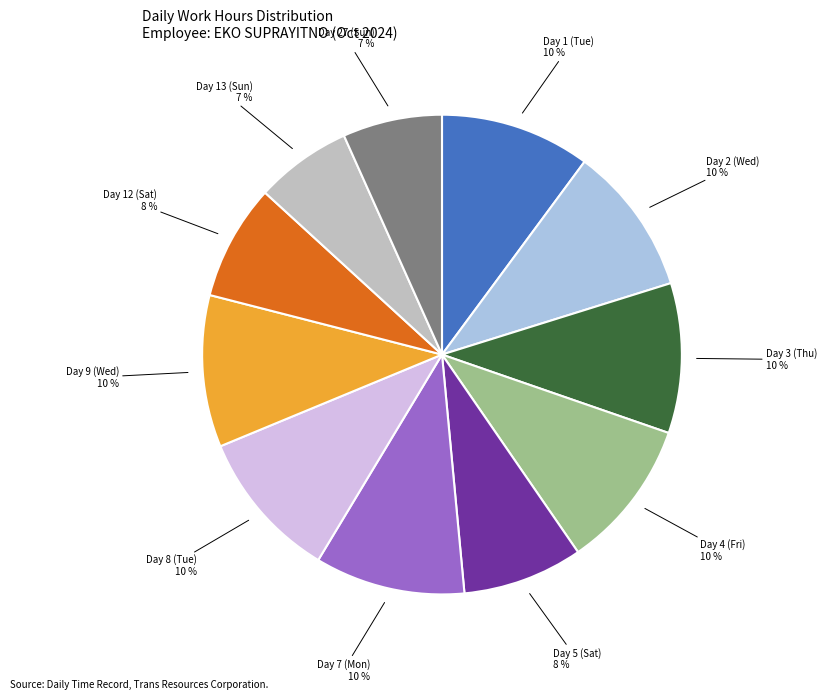

How many segments does this pie chart have?

11